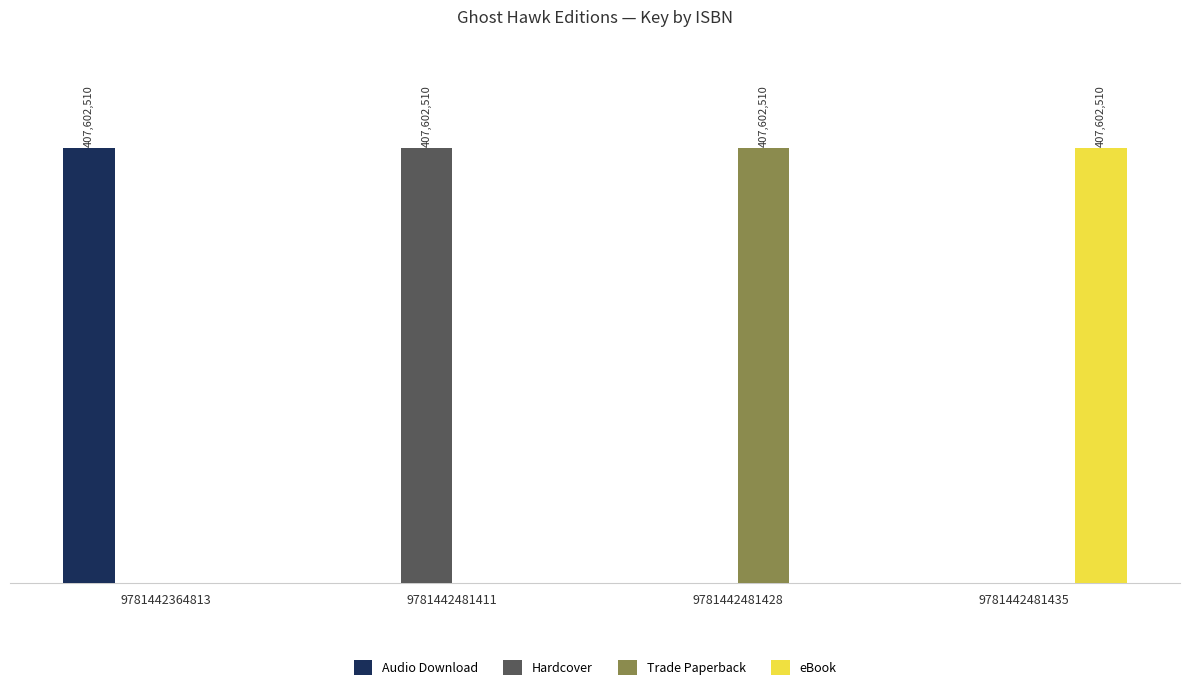

The Trade Paperback series shows 0 at 9781442364813. True or false?

True